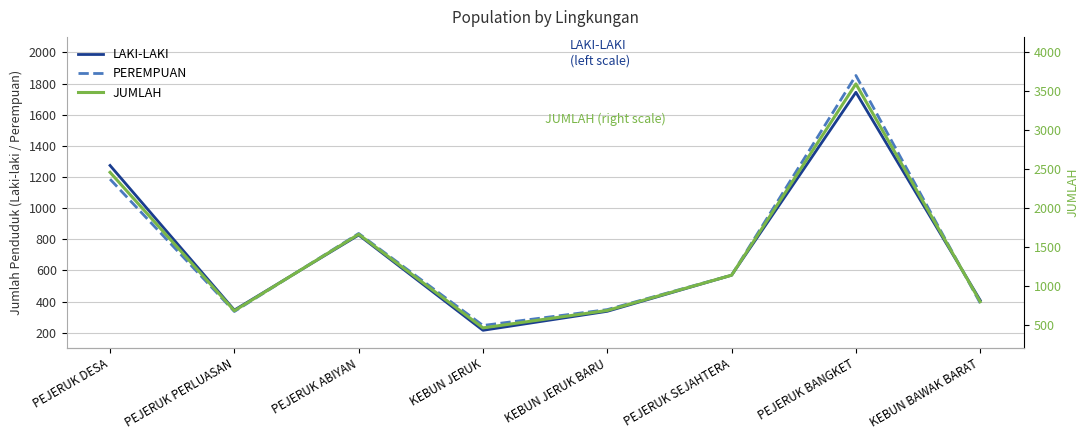

Which series changed the most between PEJERUK PERLUASAN and PEJERUK BANGKET?

JUMLAH